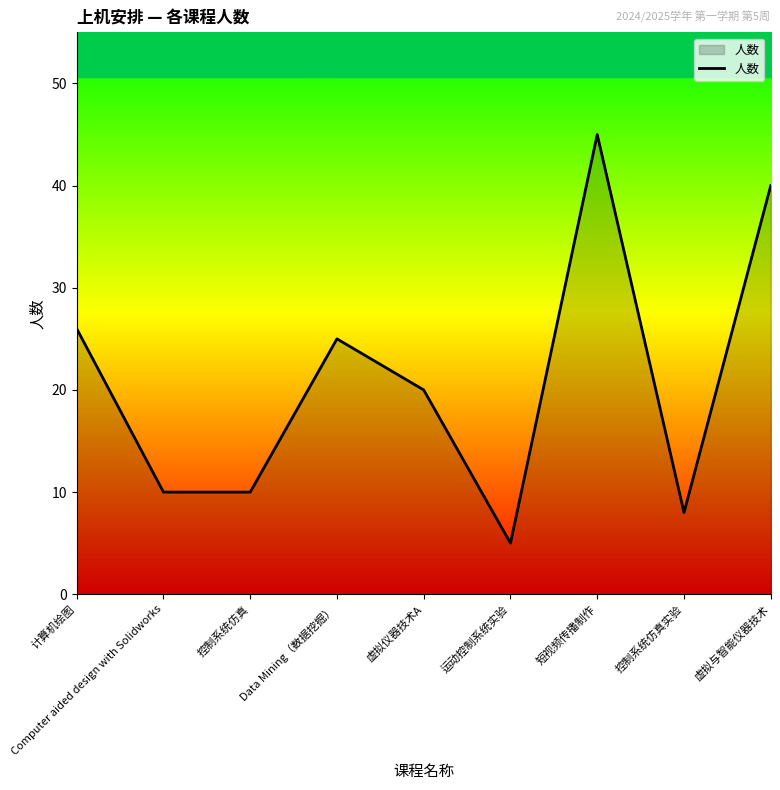

Does the chart have visible grid lines?

No